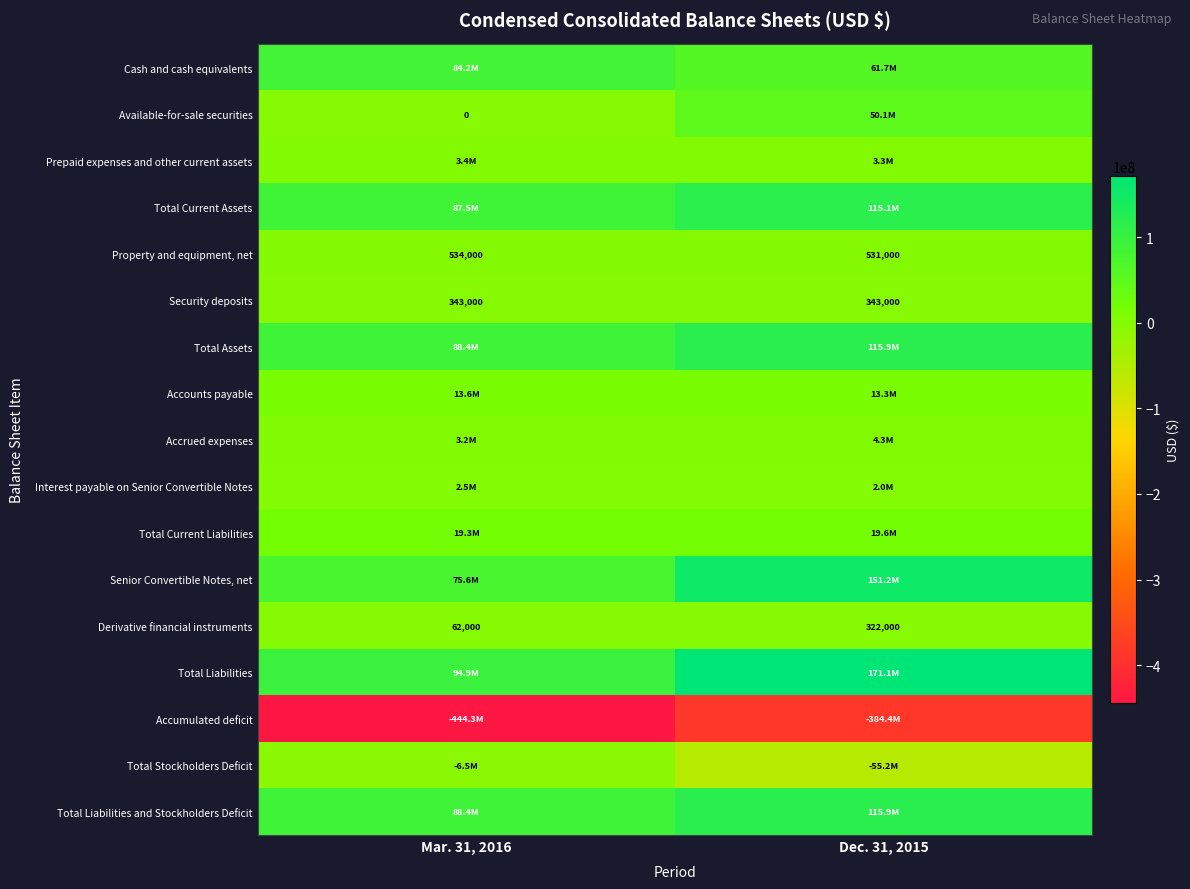

What is the difference between the Derivative financial instruments values at Dec. 31, 2015 and Mar. 31, 2016?

260000